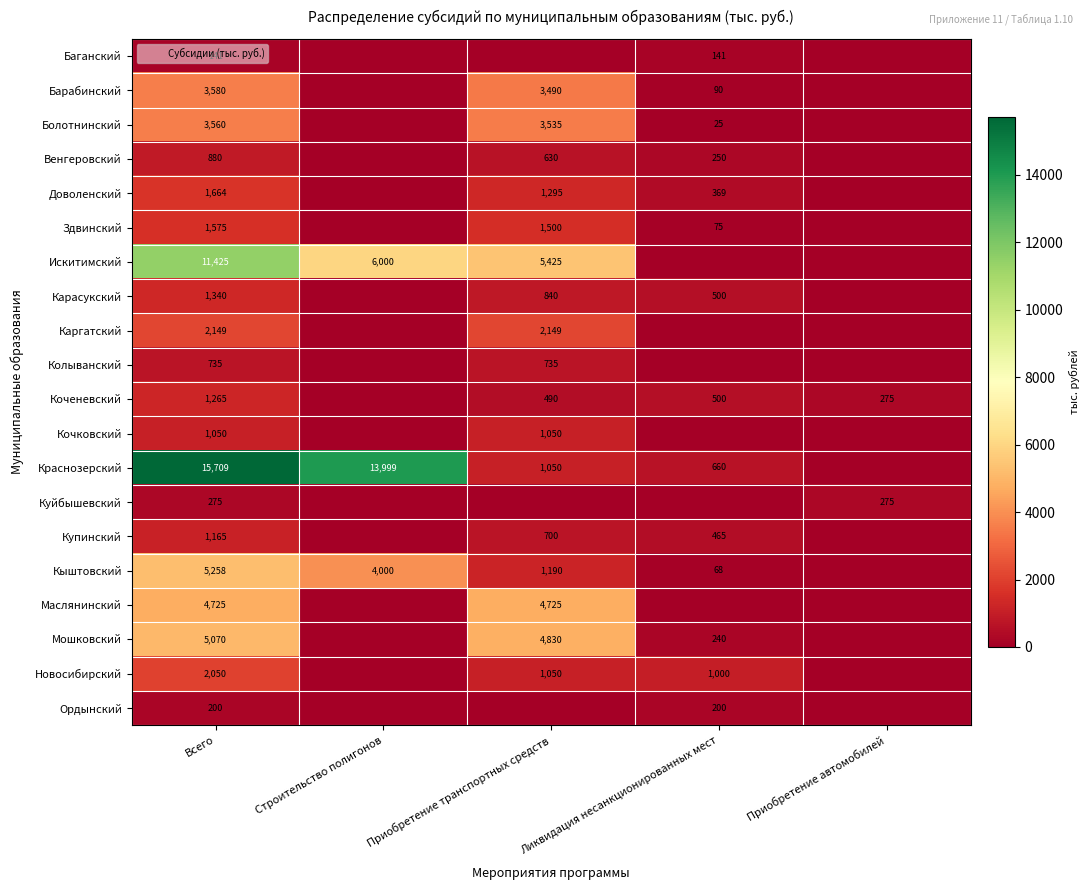

What is the sum of all Новосибирский values?

4100.0